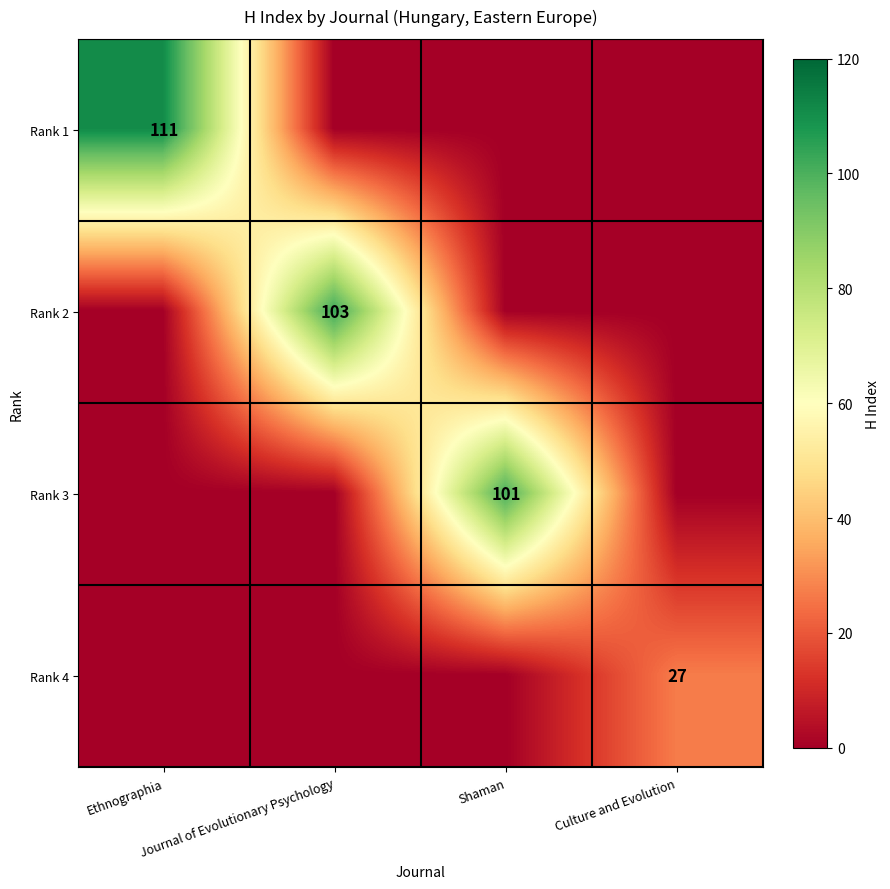

The Rank 4 series shows 0 at Ethnographia. True or false?

True